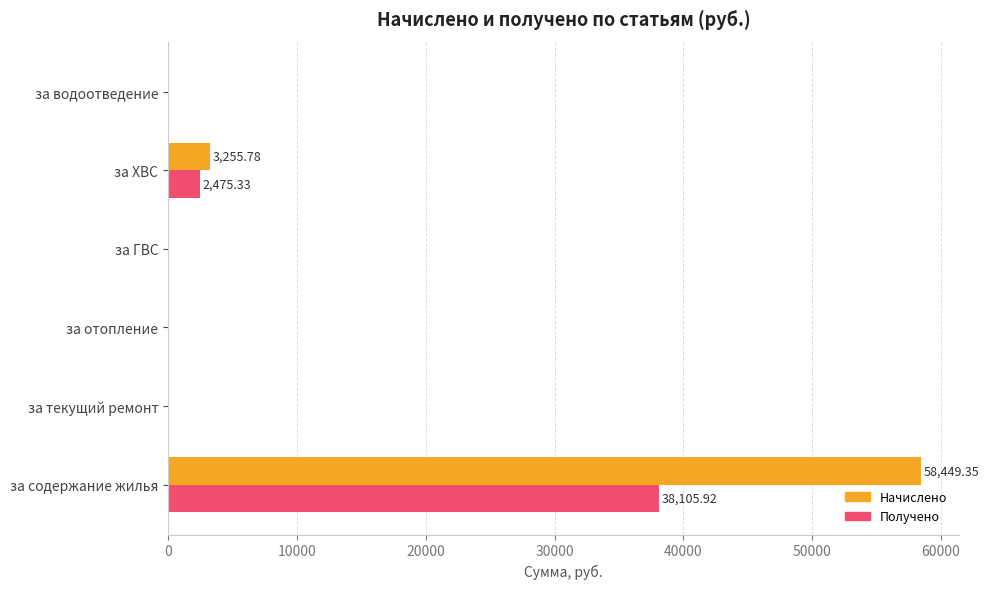

Which series changed the most between за ГВС and за ХВС?

Начислено